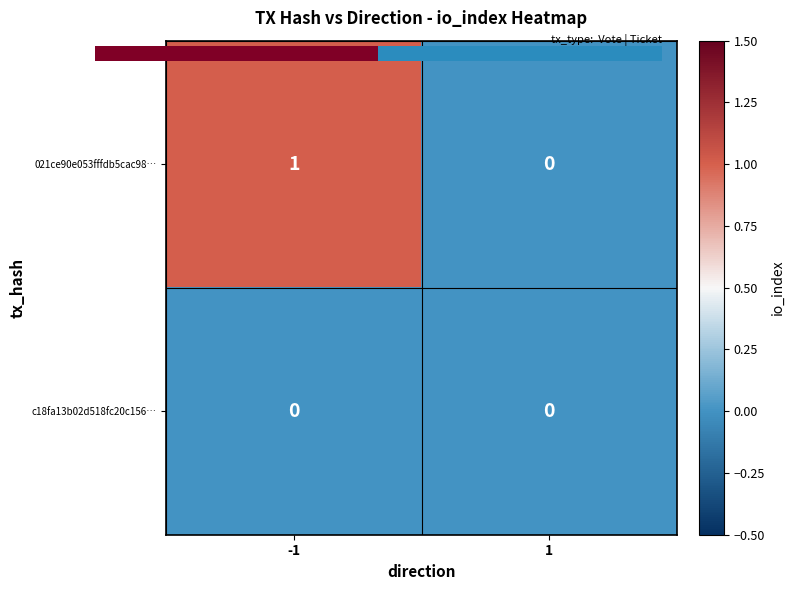

Rank the series by their maximum value, from highest to lowest.

021ce90e053fffdb5cac98…, c18fa13b02d518fc20c156…